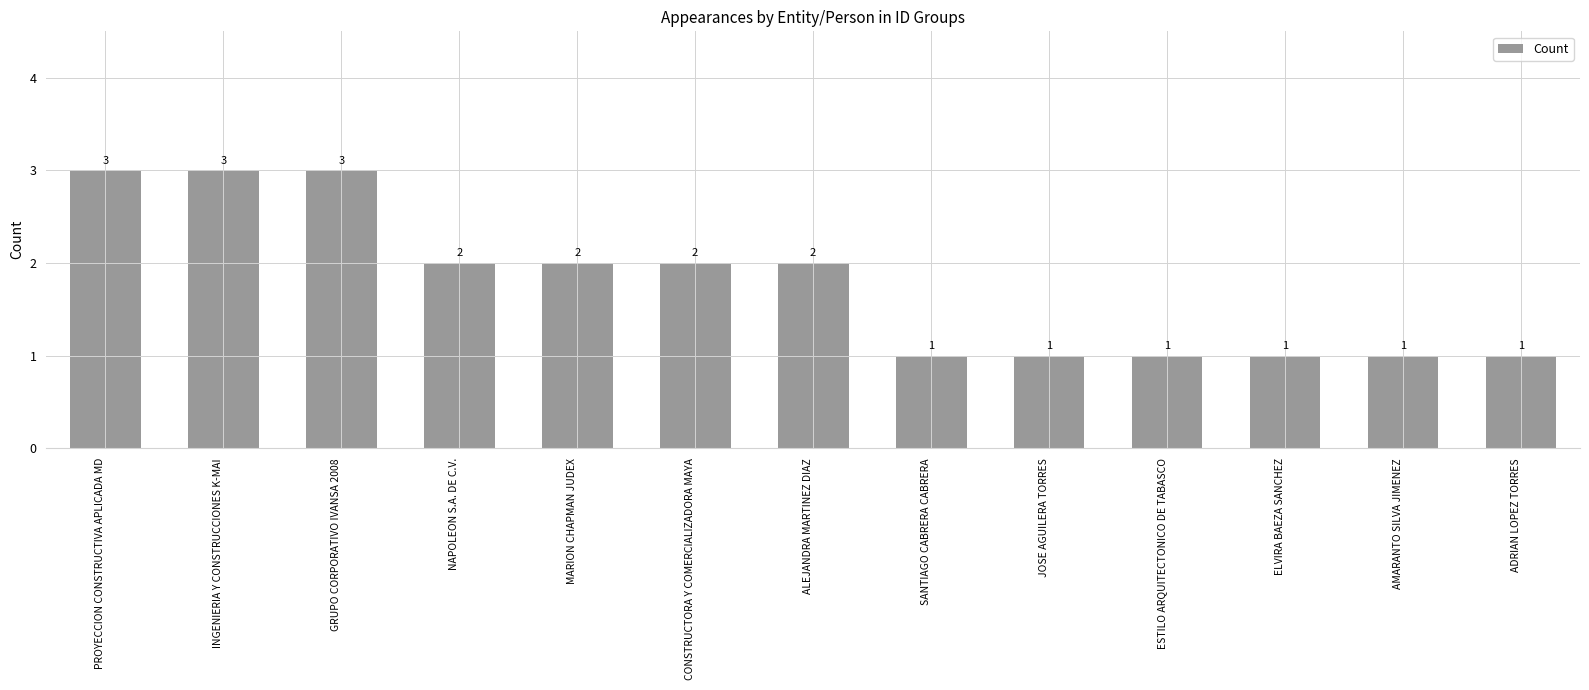

Reading left to right, transcribe all the data shown in this chart.

3	3	3	2	2	2	2	1	1	1	1	1	1